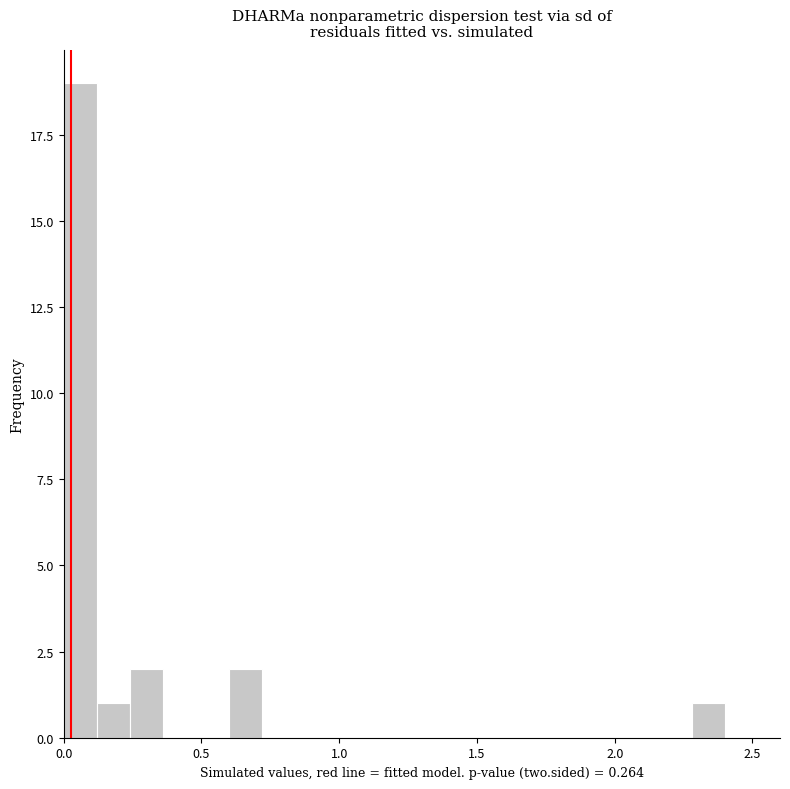

Around what value on the x-axis is the tallest bar? Give the approximate position of its centre, as read against the axis.

0.05